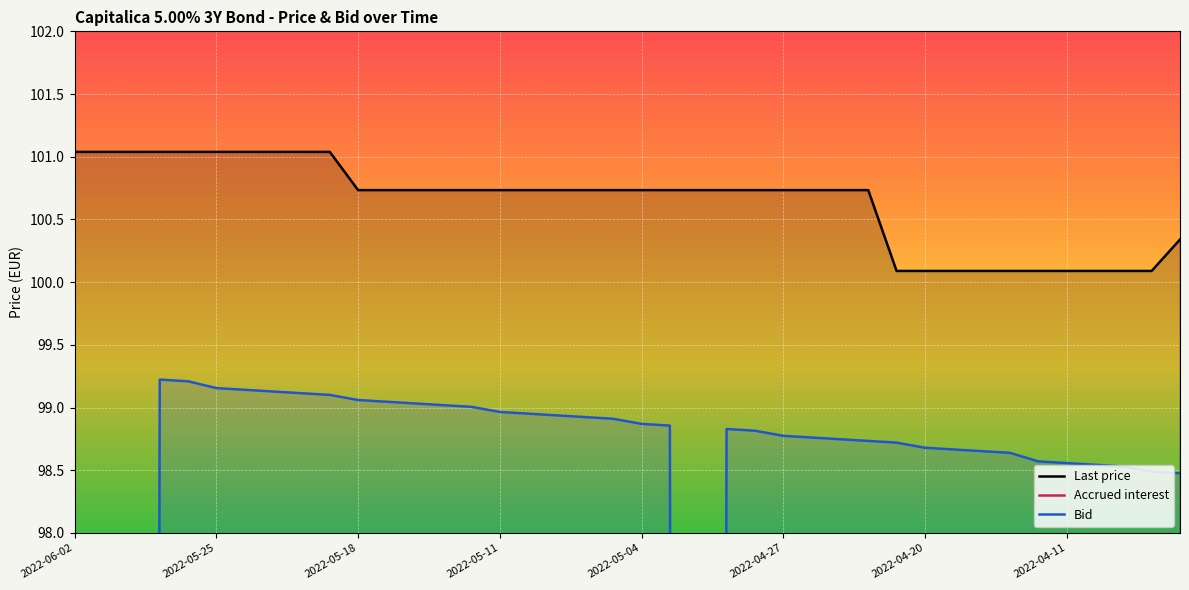

What is the difference between the second highest and second lowest values in the Accrued interest series?

1.2